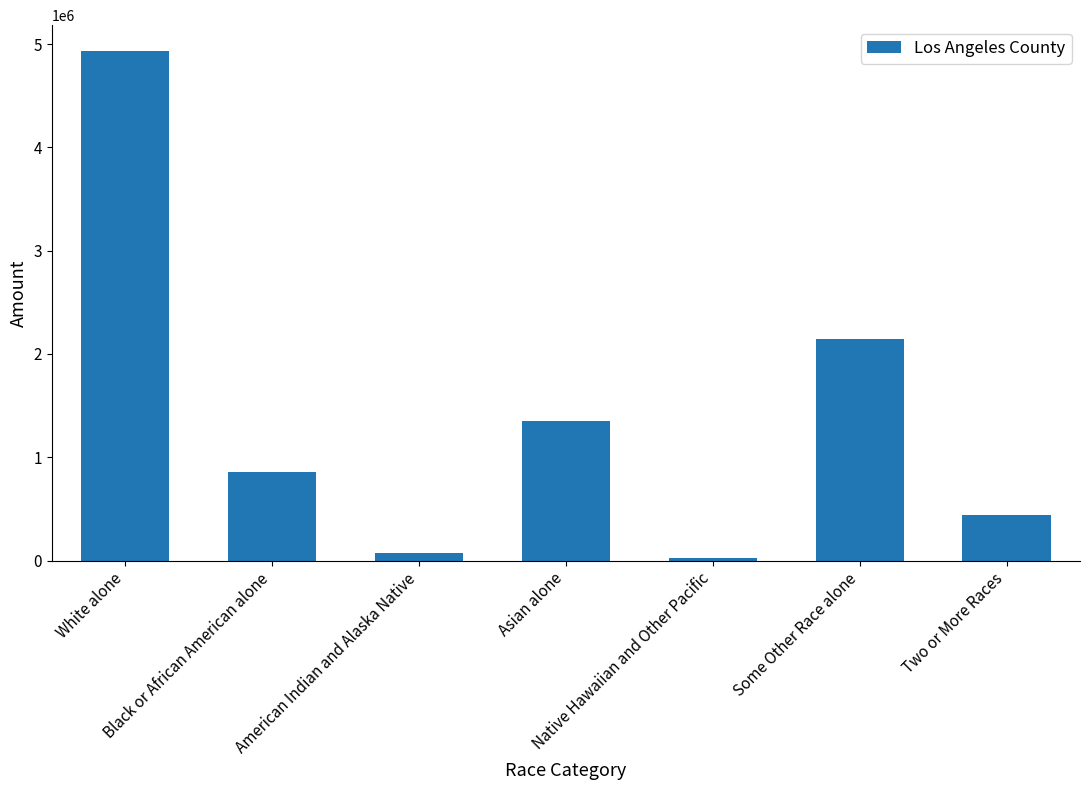

Reading right to left, extract all data points from this chart.

Two or More Races=438713	Some Other Race alone=2140632	Native Hawaiian and Other Pacific=26094	Asian alone=1346865	American Indian and Alaska Native=72828	Black or African American alone=856874	White alone=4936599